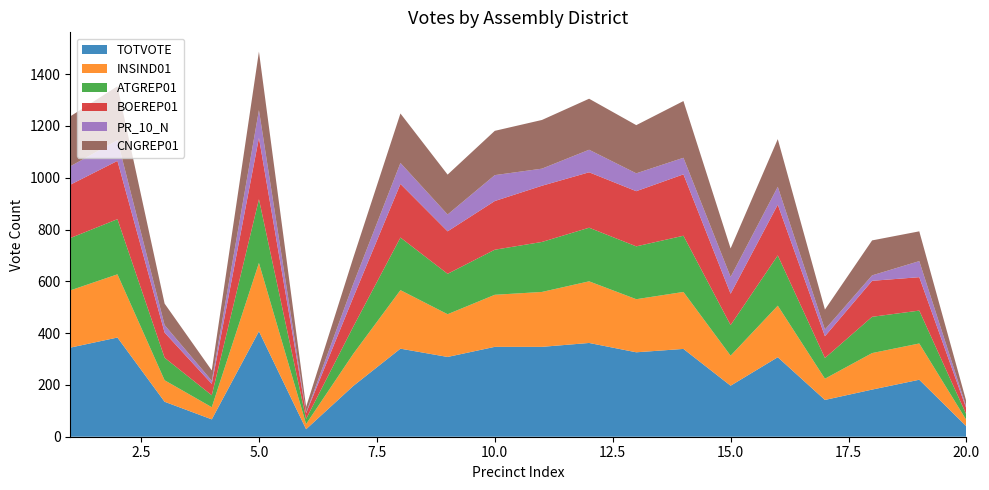

What is the highest value of the TOTVOTE series?

407